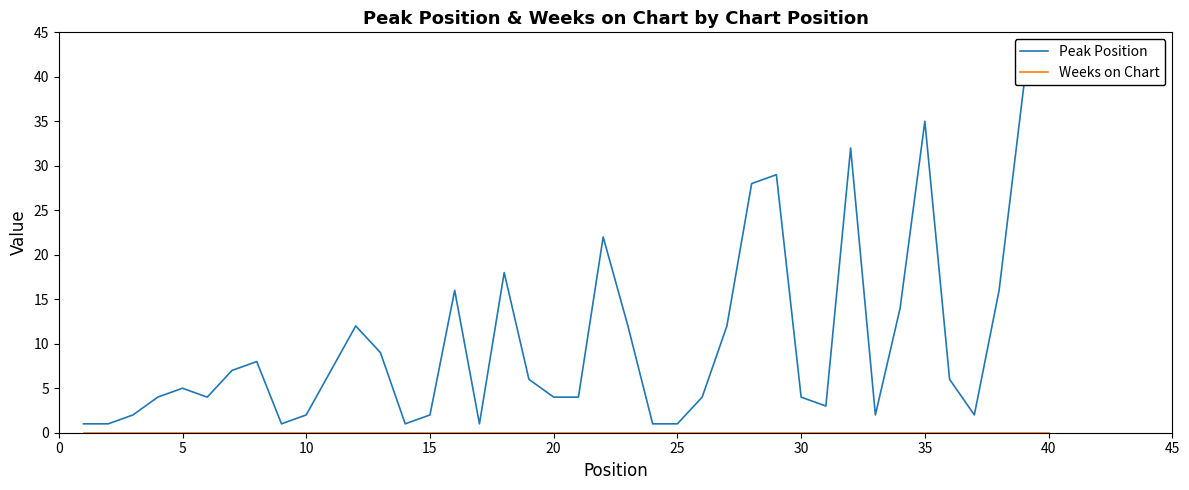

In Peak Position, how many points are higher than both neighbors (excluding endpoints)?

9